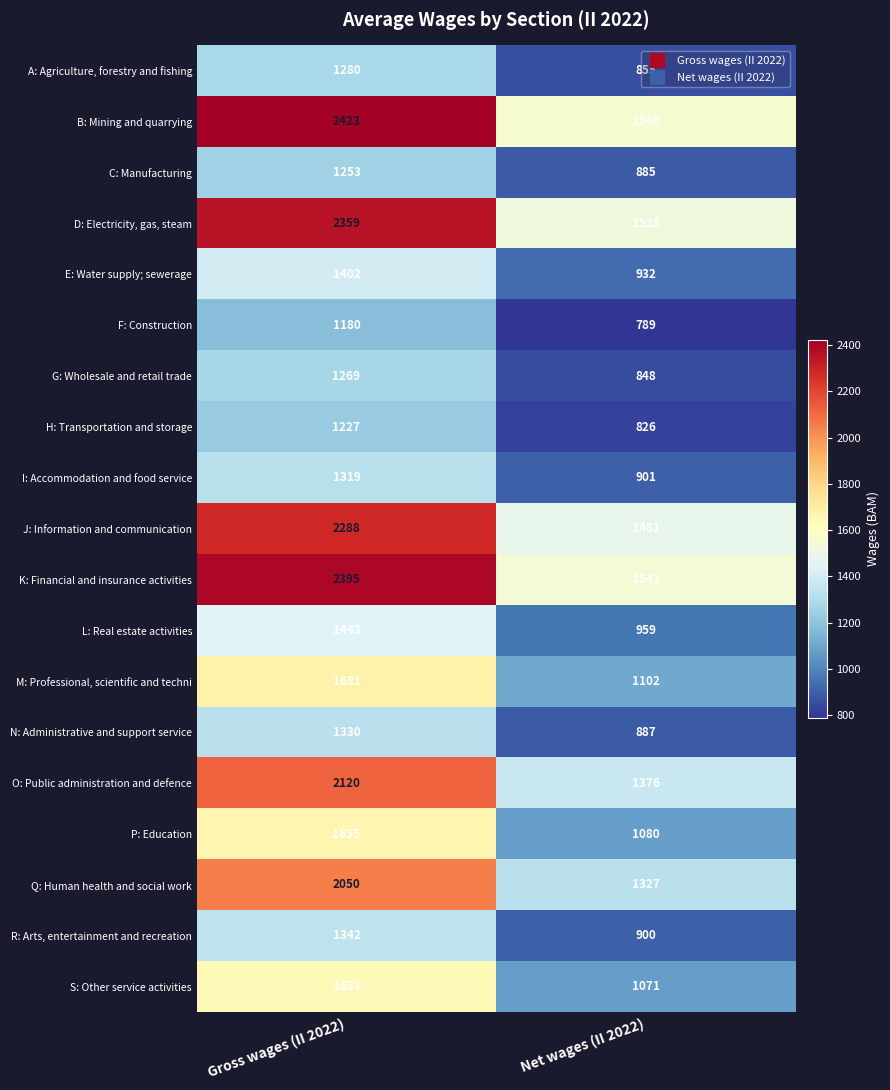

At how many categories does at least one series exceed 795?

2